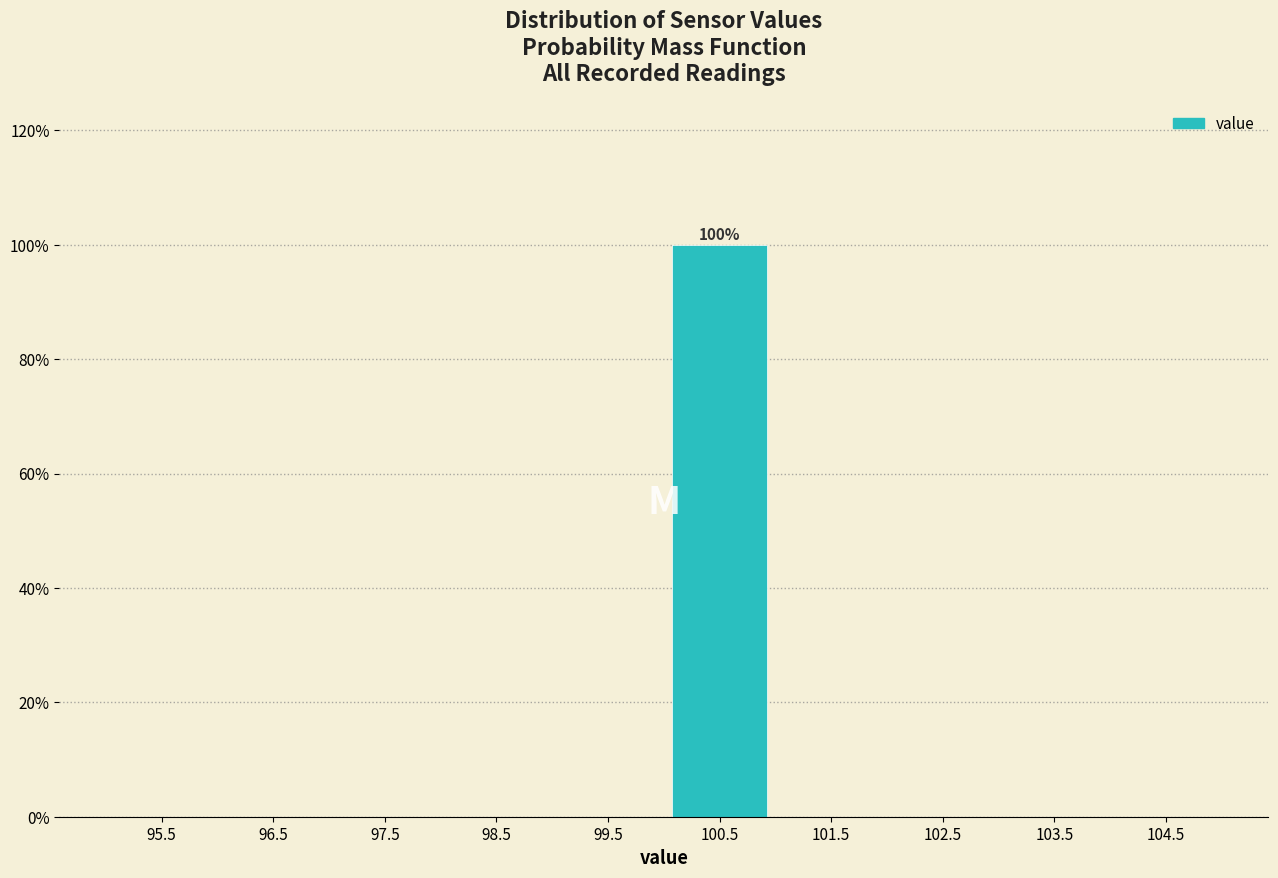

Which range on the x-axis has the tallest bar?

100 to 101